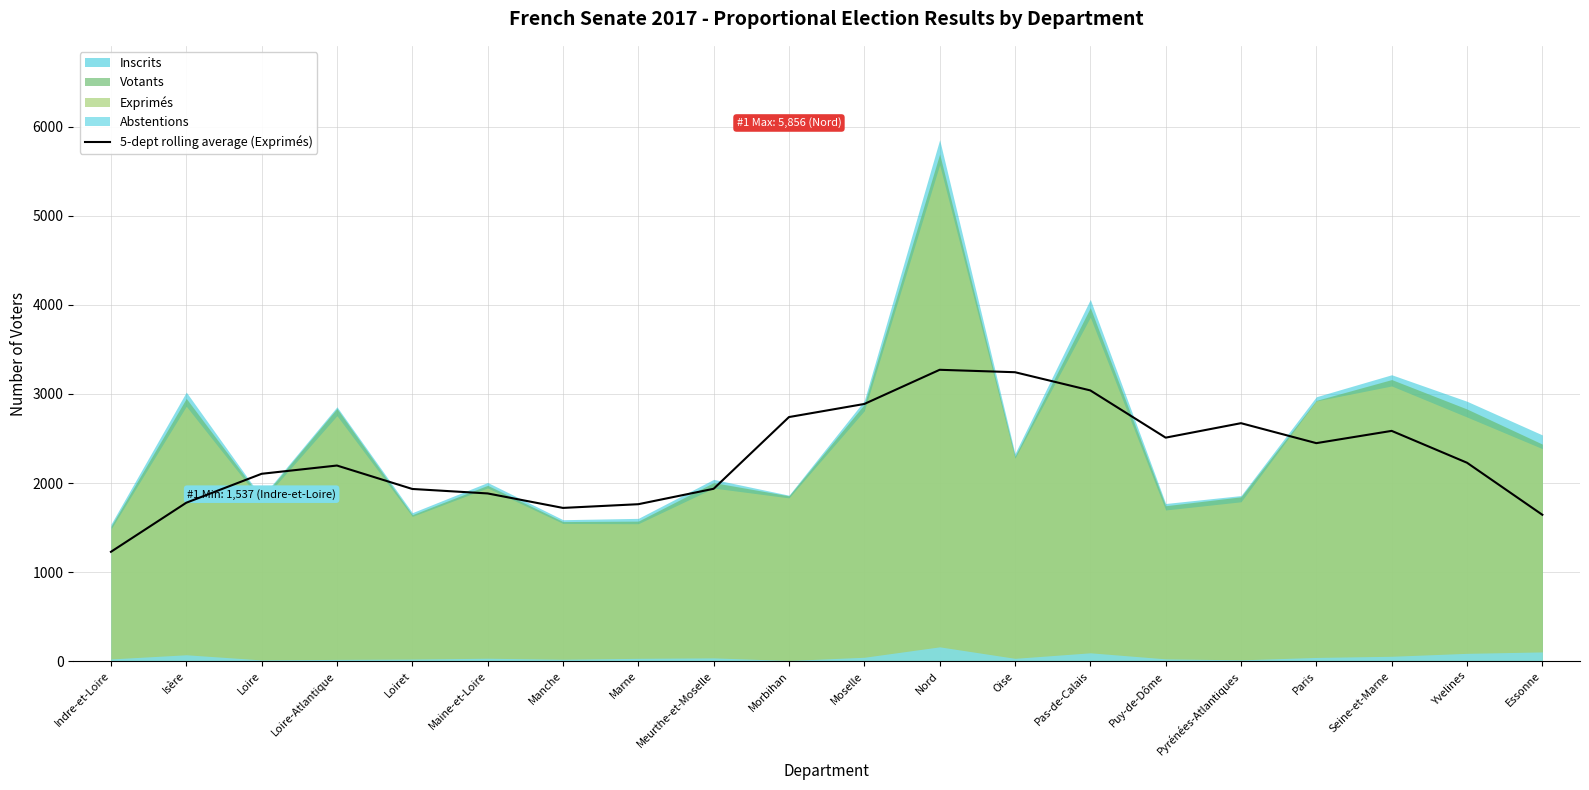

True or false: 5-dept rolling average (Exprimés) has a value of 1933.2 at Loiret.

True